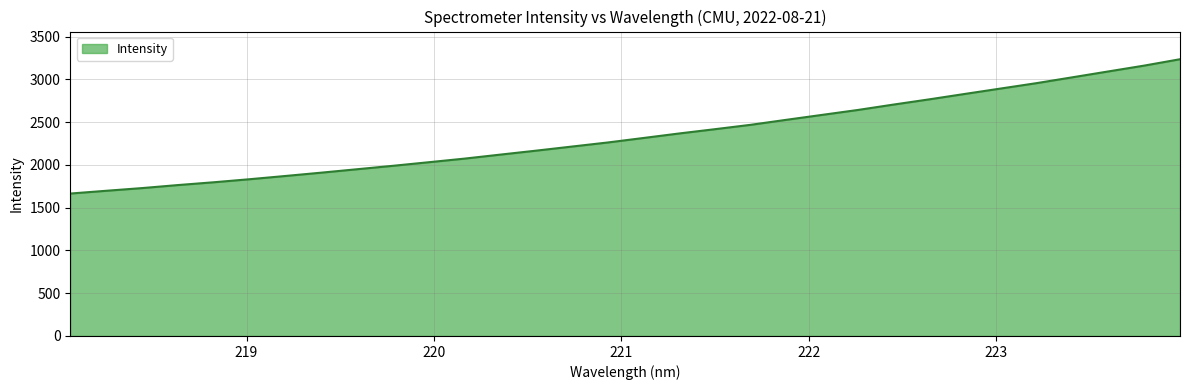

What is the maximum value shown in the chart?

3236.4